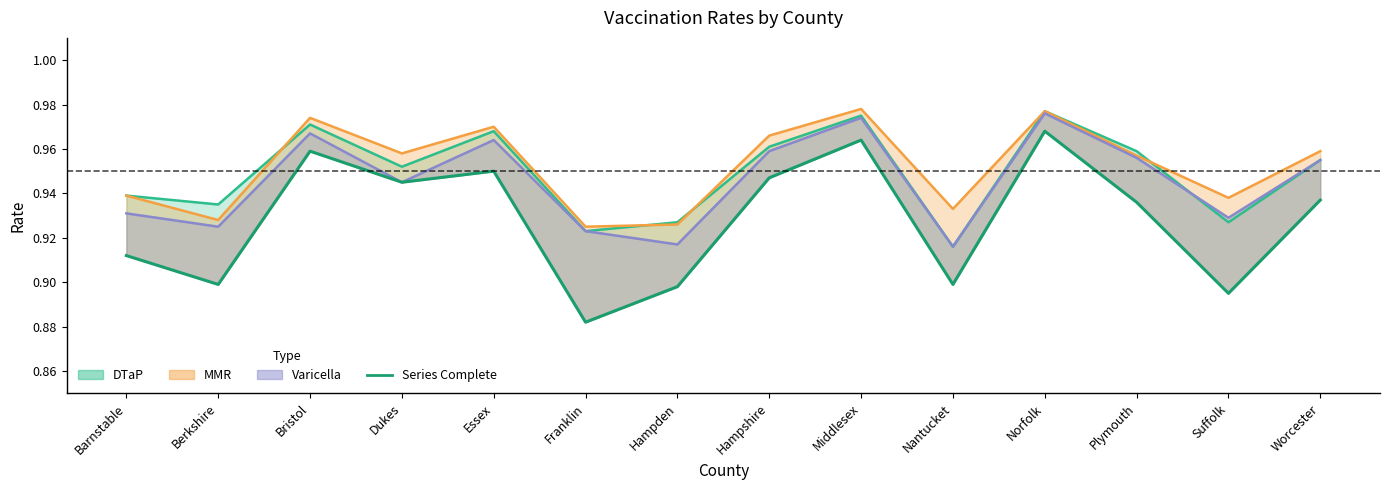

What is the maximum value shown in the chart?

1.0